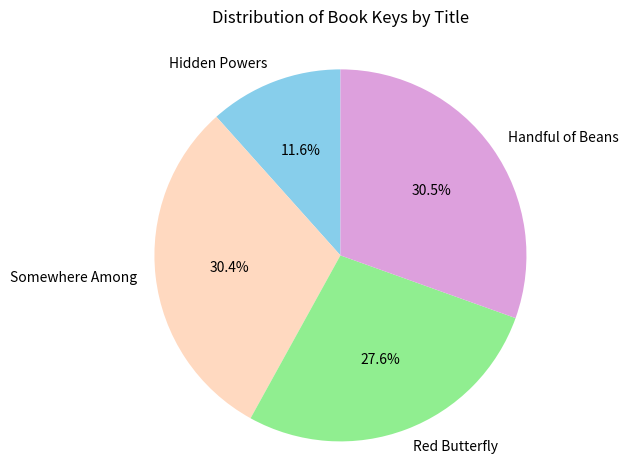

Does Red Butterfly represent more than half of the total?

No